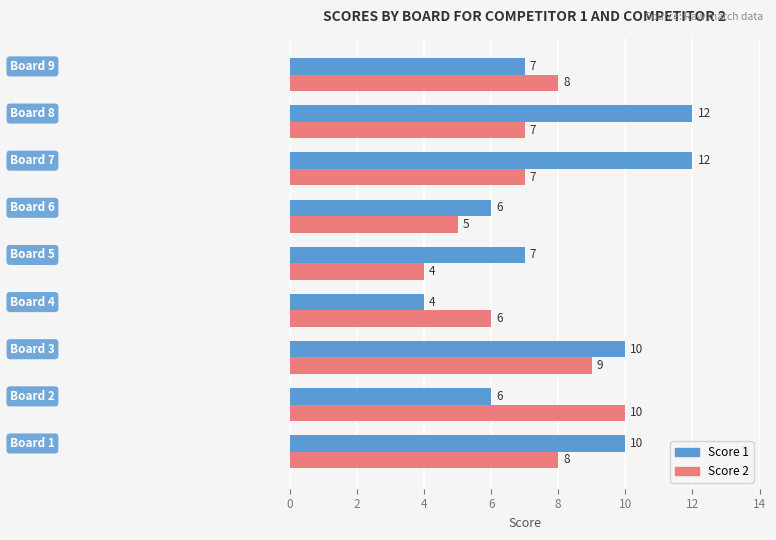

Which series has the widest spread of values?

Score 1